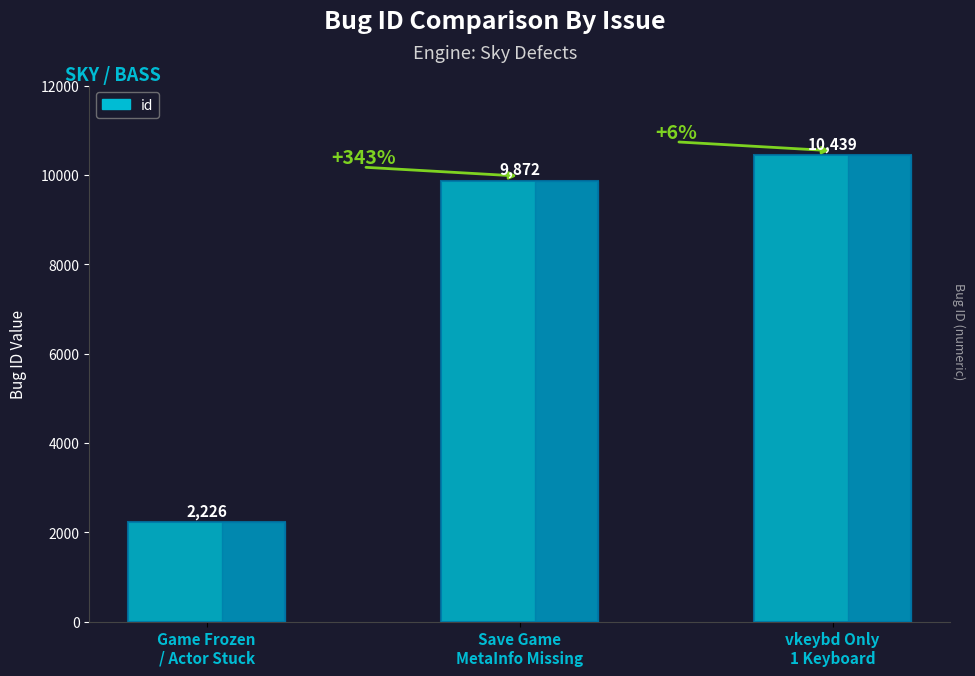

What is the label of the 2nd bar from the right?

Save Game
MetaInfo Missing